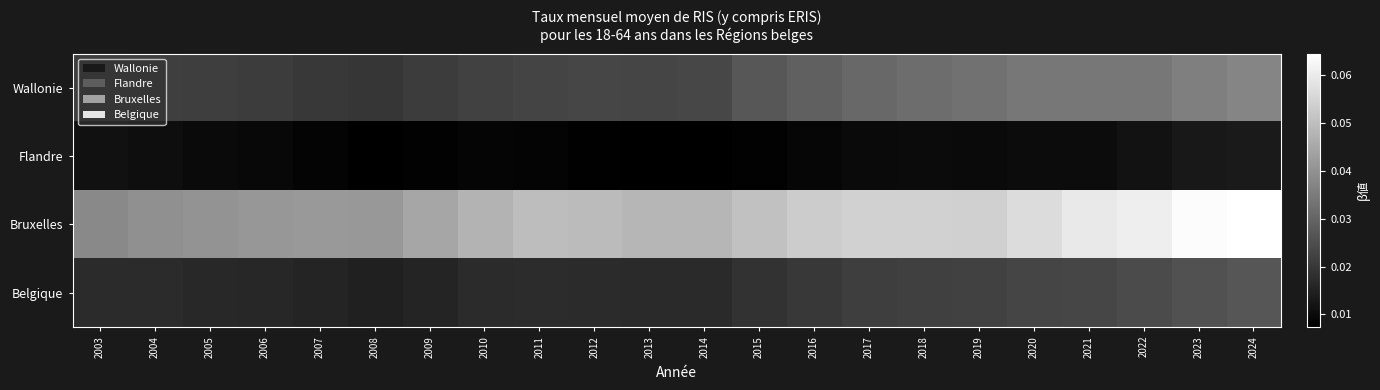

Count the number of data series in this chart.

4